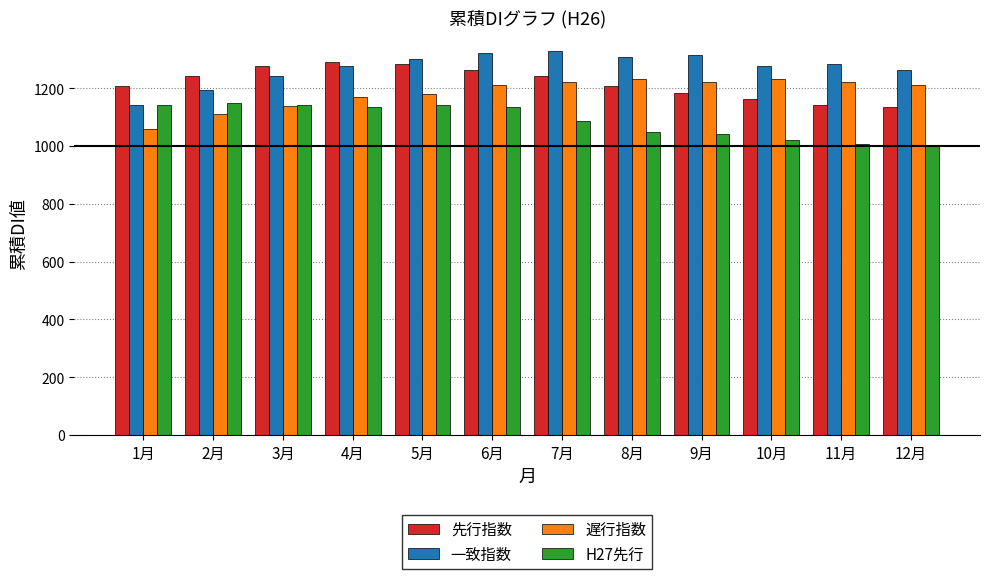

What is the difference between the highest and lowest values at 2月?

131.9